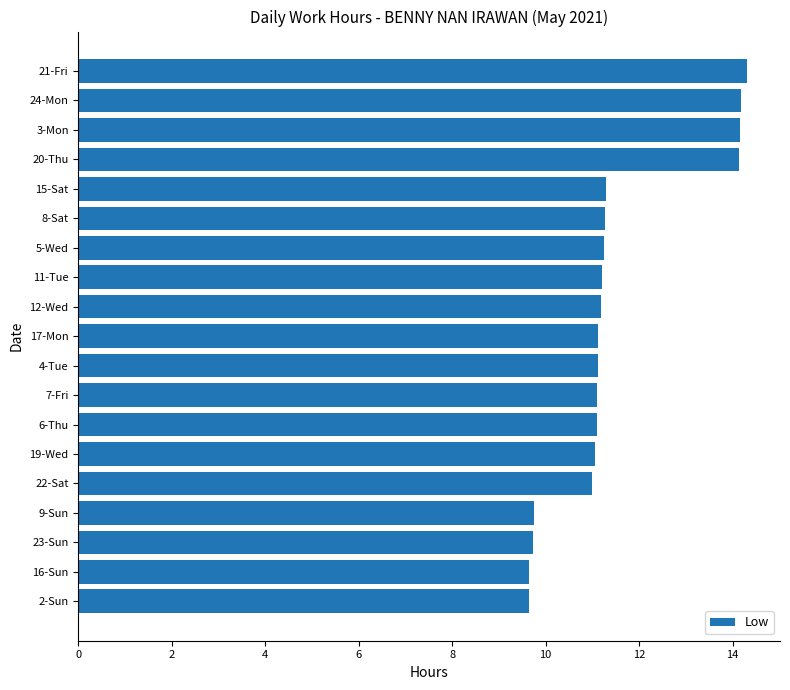

Count the number of categories in the chart.

19